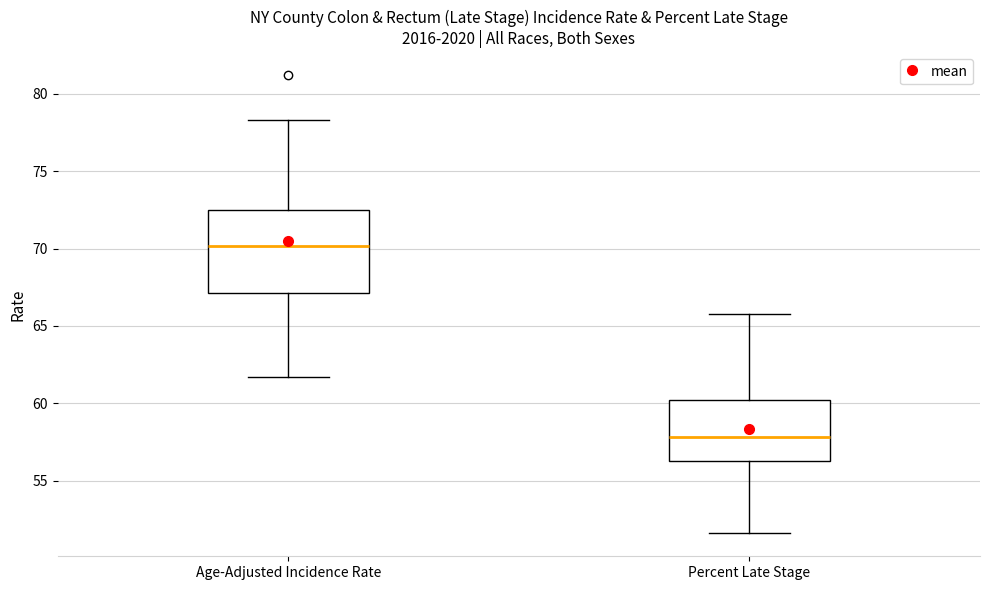

Which box has the highest median line?

Age-Adjusted Incidence Rate